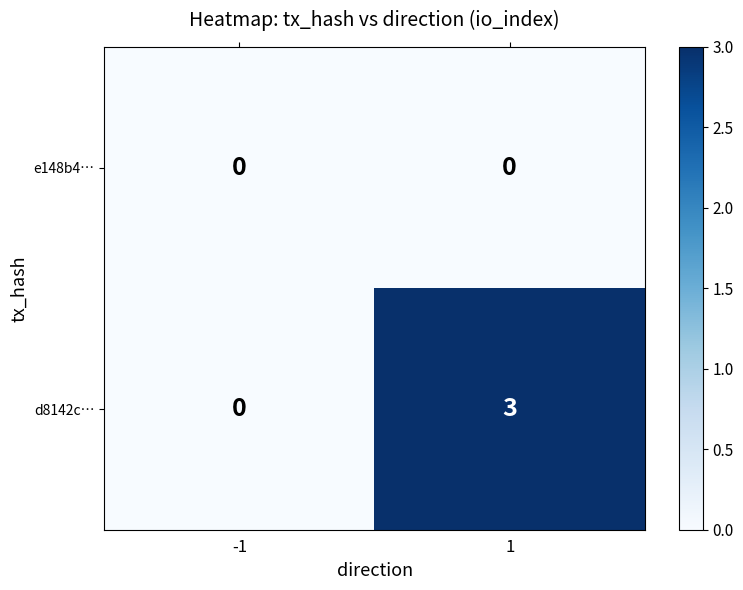

Reading right to left, list all the values displayed in this chart.

e148b4…: 0	0
d8142c…: 3	0